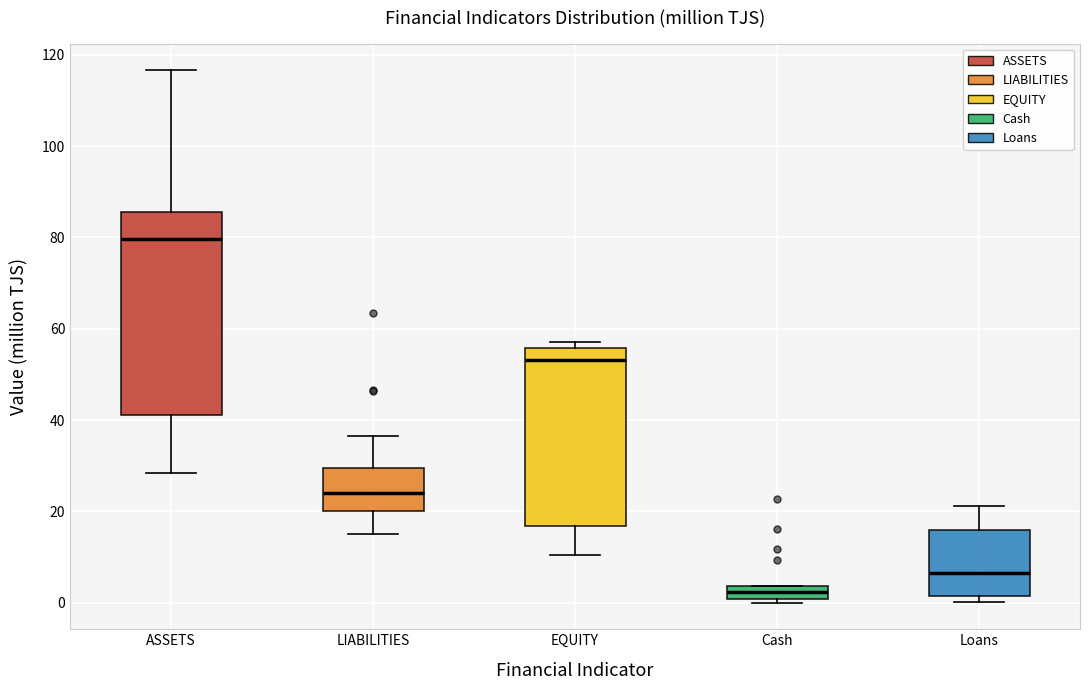

Which box is the tallest, from its lower edge to its upper edge?

ASSETS